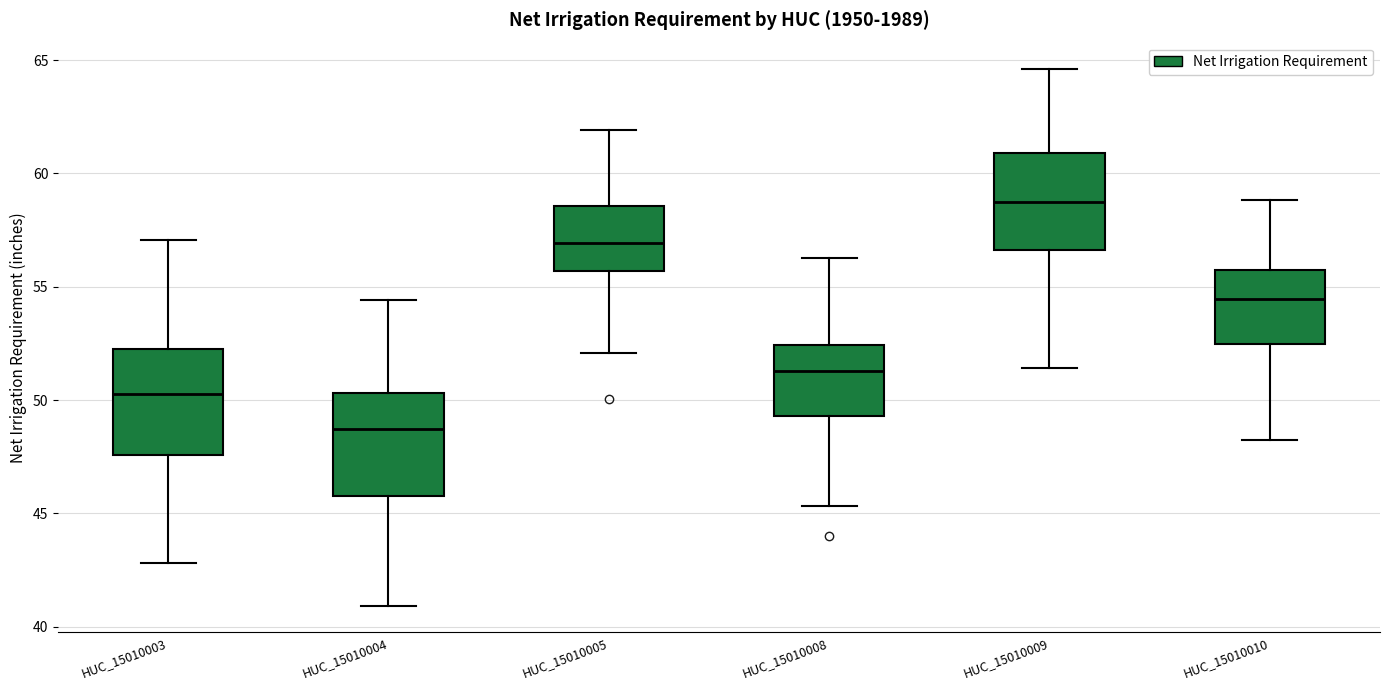

Where does the upper whisker of the box for HUC_15010003 end on the y-axis? The values are not printed on the chart, so give them approximately, as read against the axis.

57.0